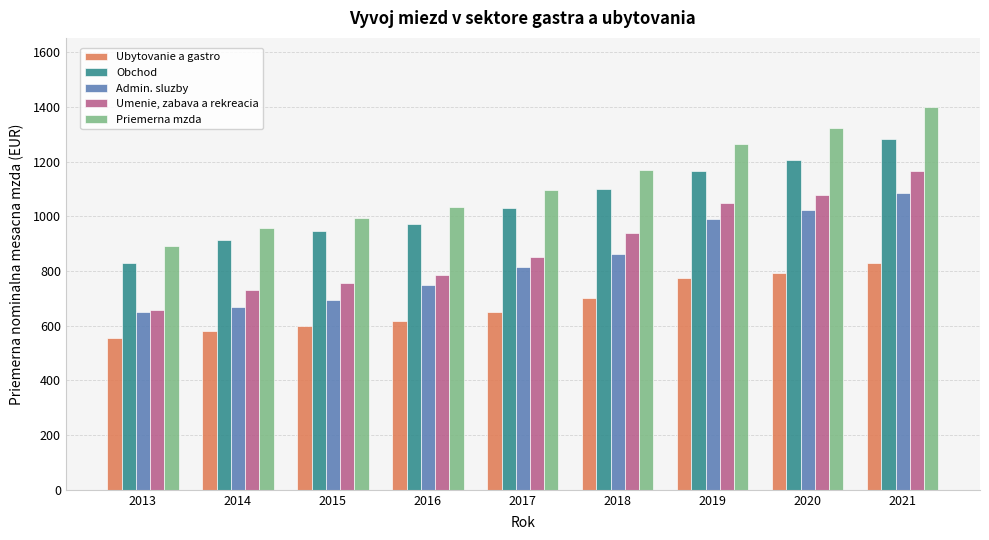

What is the spread (max minus min) of values at 2021?

573